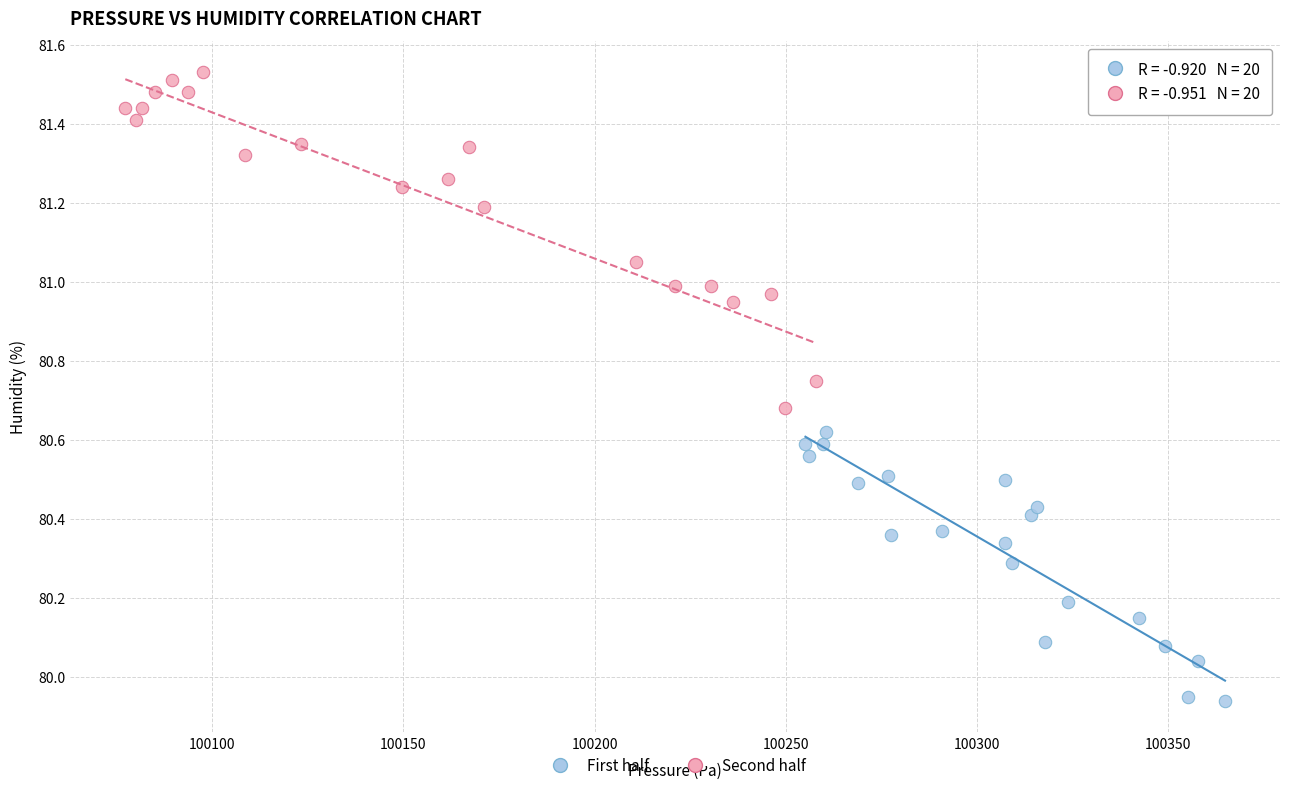

Which series reaches the minimum Y coordinate?

First half